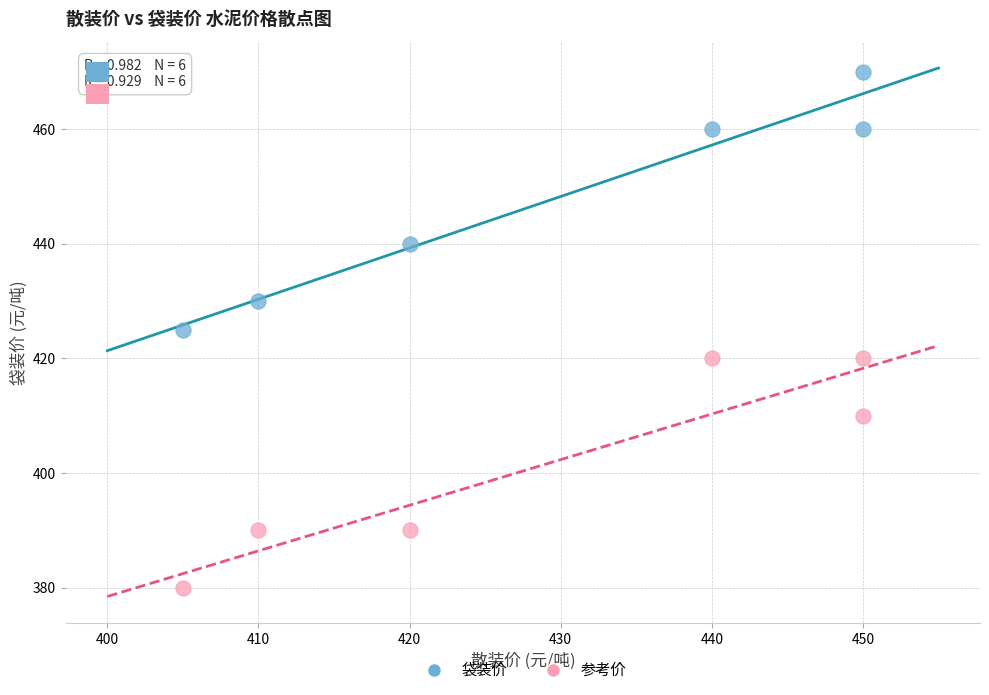

Which series has the largest Y range (max minus min)?

袋装价